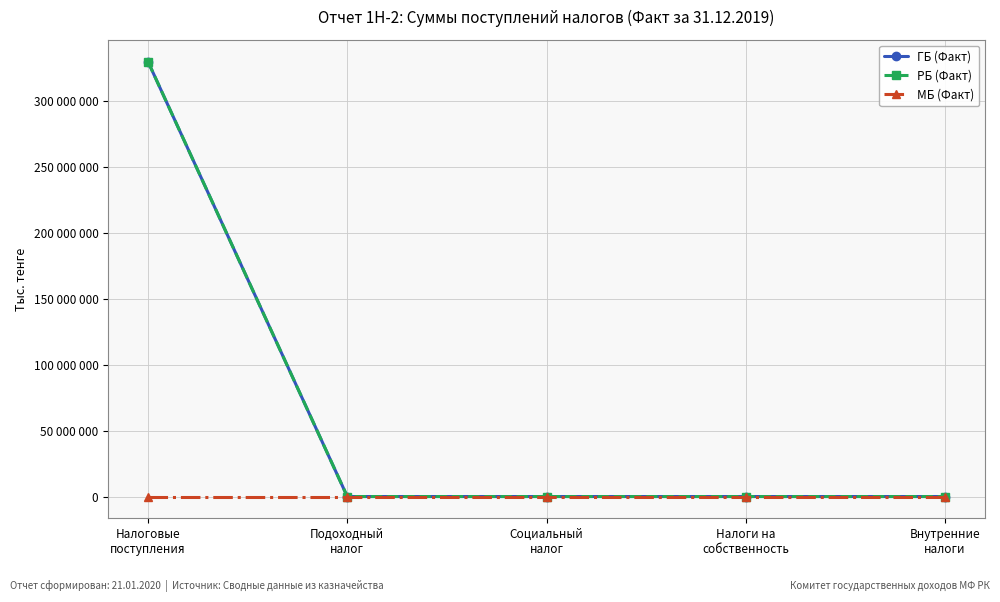

What is the maximum value shown in the chart?

330247723